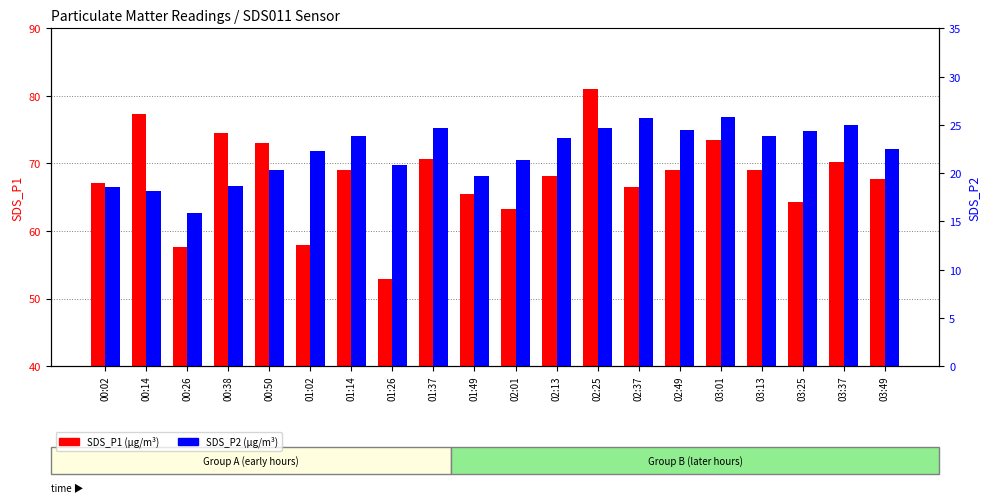

How many values in the SDS_P2 series are below 23?

10